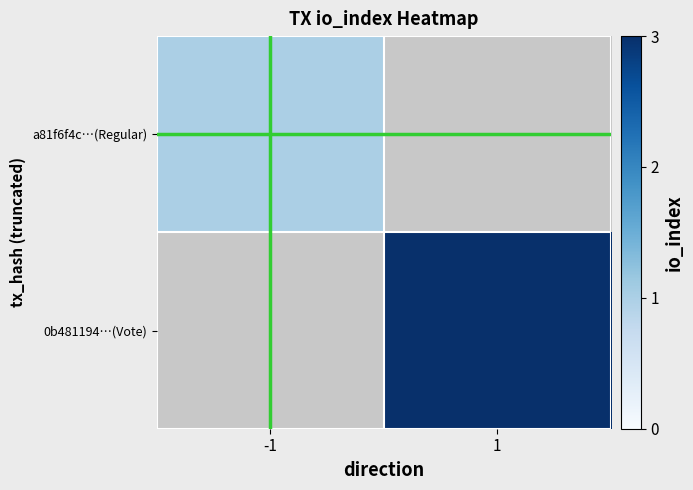

The value of 0b481194…(Vote) at 1 is 3.0. True or false?

True